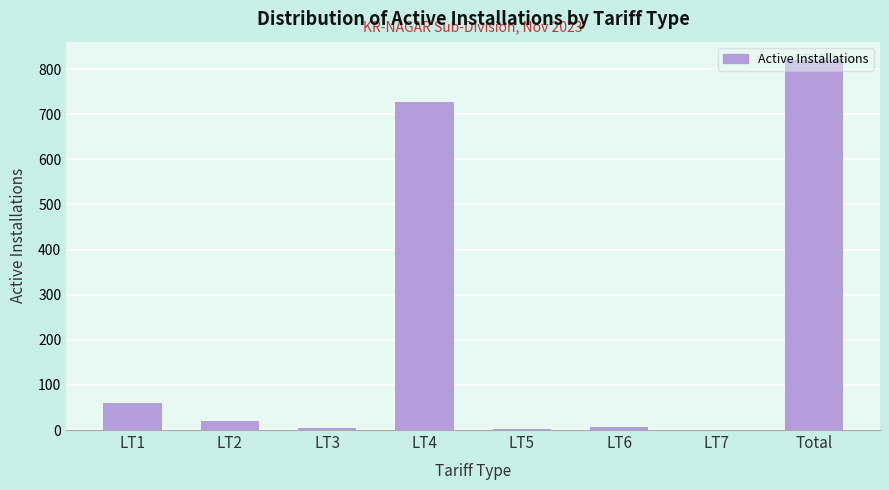

True or false: the data shows 198 at Total.

False